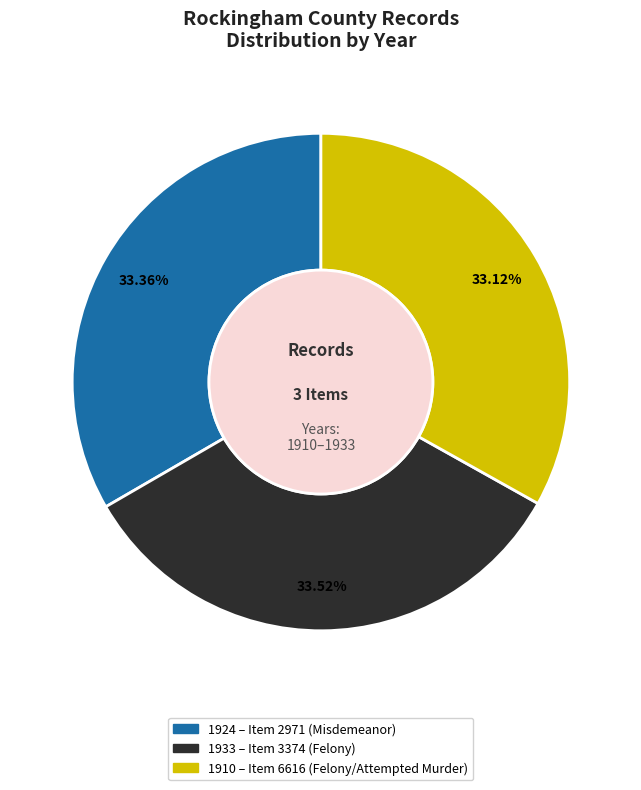

Is there any slice that represents more than half of the pie?

No